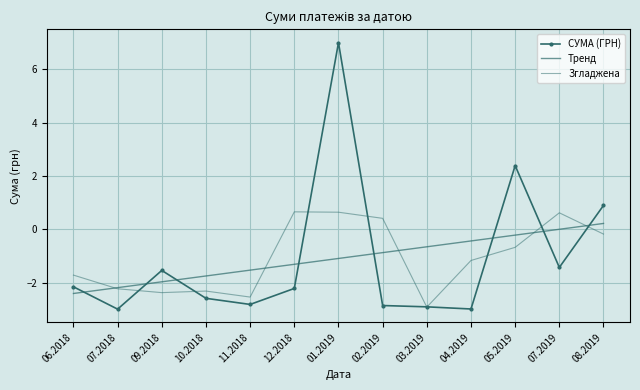

What is the maximum value shown in the chart?

7.0